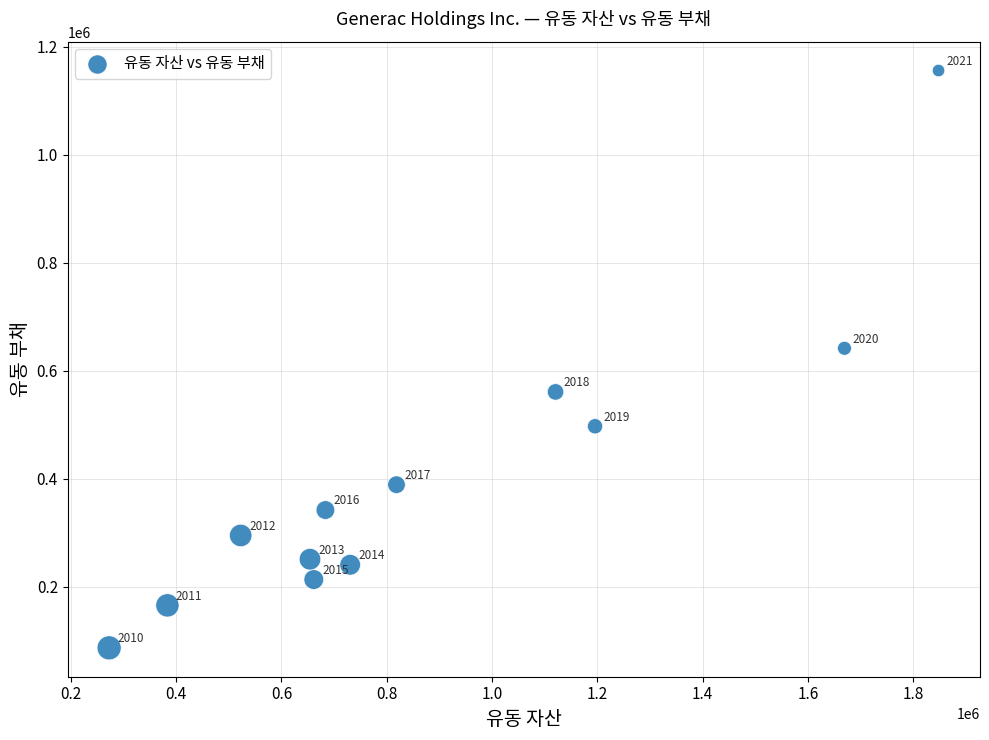

What Y value in the scatter plot is closest to 621296?

641524